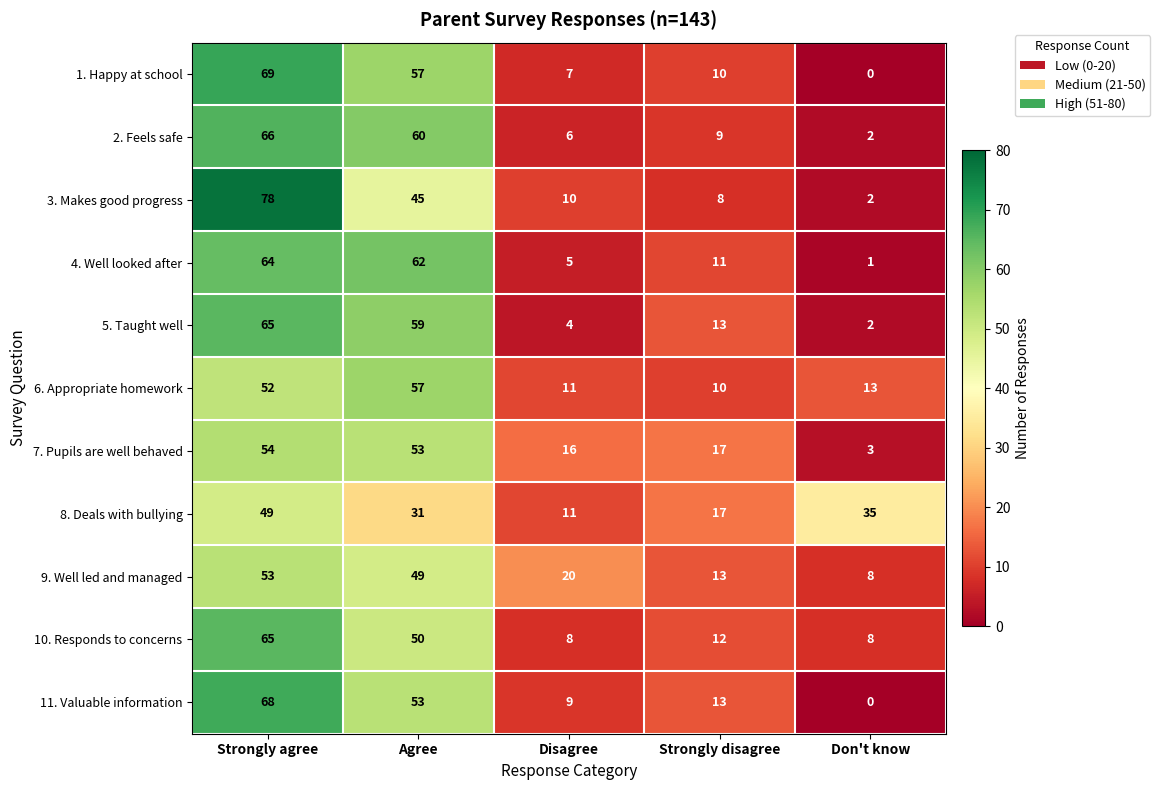

At how many categories does at least one series exceed 24?

3